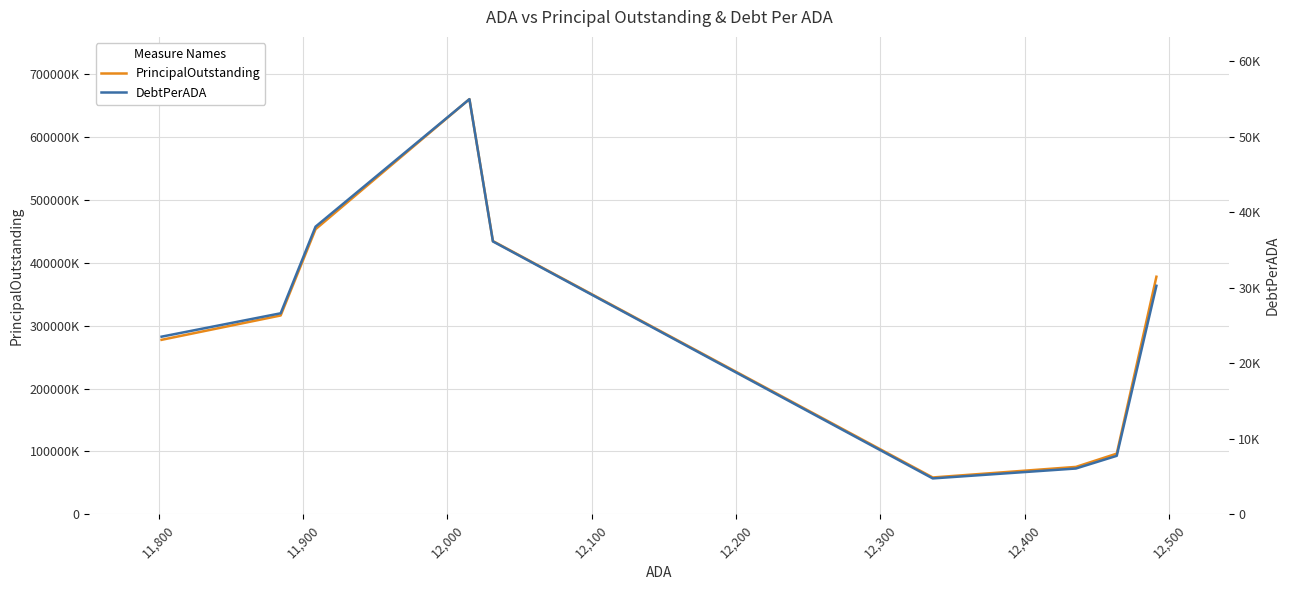

How many data points does each series have?

9